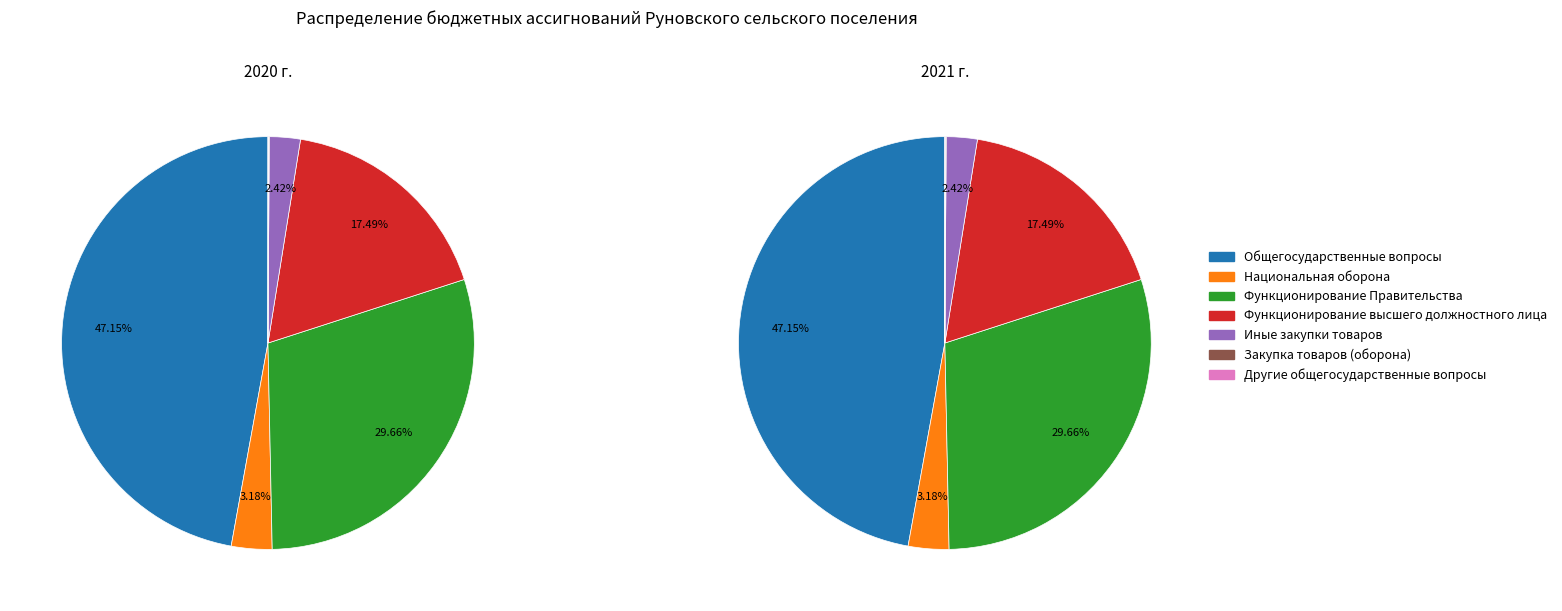

Does Закупка товаров (оборона) account for over 50% of the chart?

No